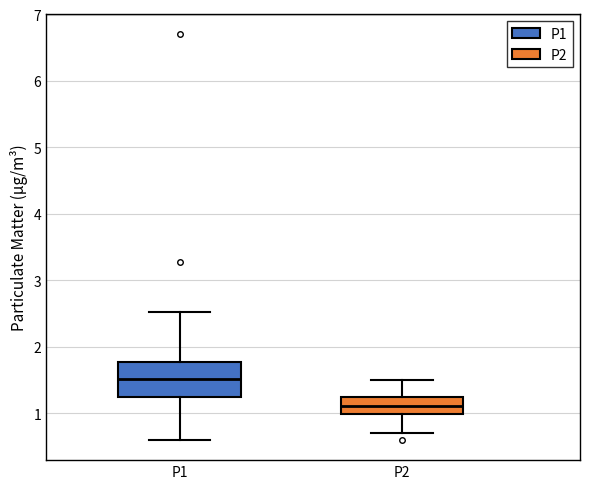

Where does the median line of the box for P2 sit on the y-axis? The values are not printed on the chart, so give them approximately, as read against the axis.

1.1